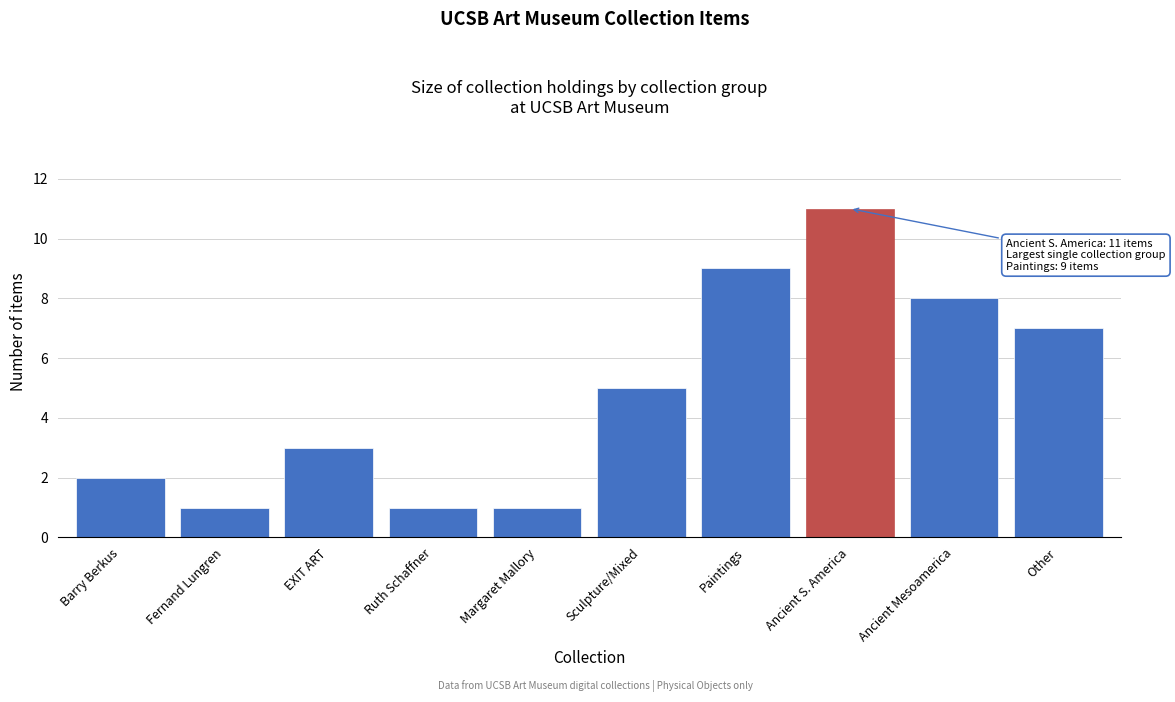

Reading left to right, list all the values displayed in this chart.

Barry Berkus=2	Fernand Lungren=1	EXIT ART=3	Ruth Schaffner=1	Margaret Mallory=1	Sculpture/Mixed=5	Paintings=9	Ancient S. America=11	Ancient Mesoamerica=8	Other=7